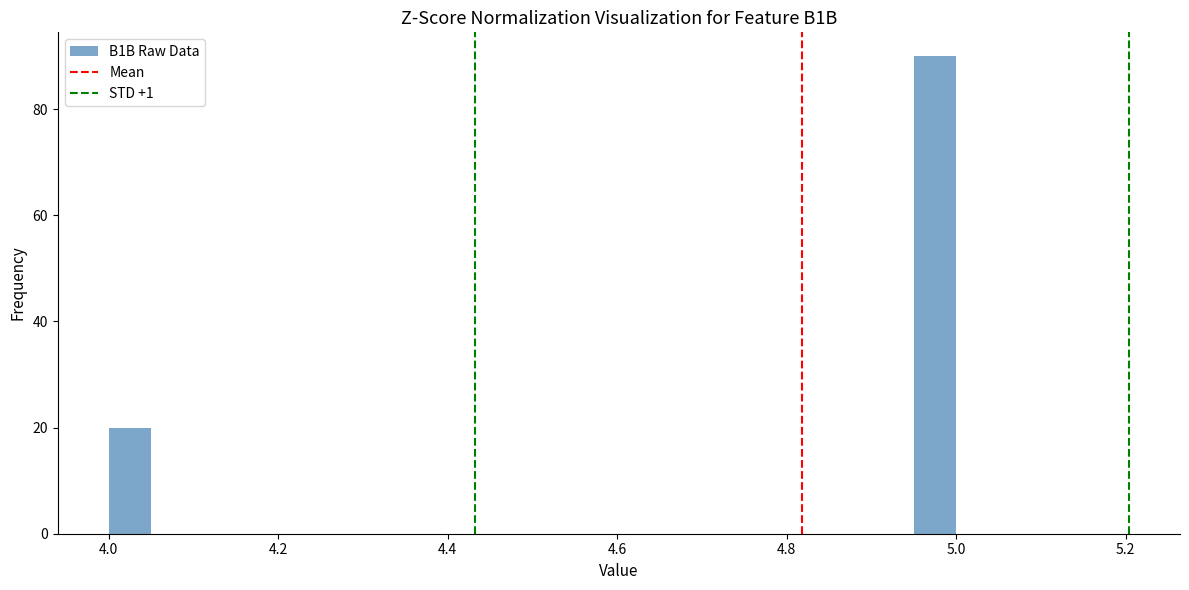

Around what value on the x-axis is the tallest bar? Give the approximate position of its centre, as read against the axis.

4.98